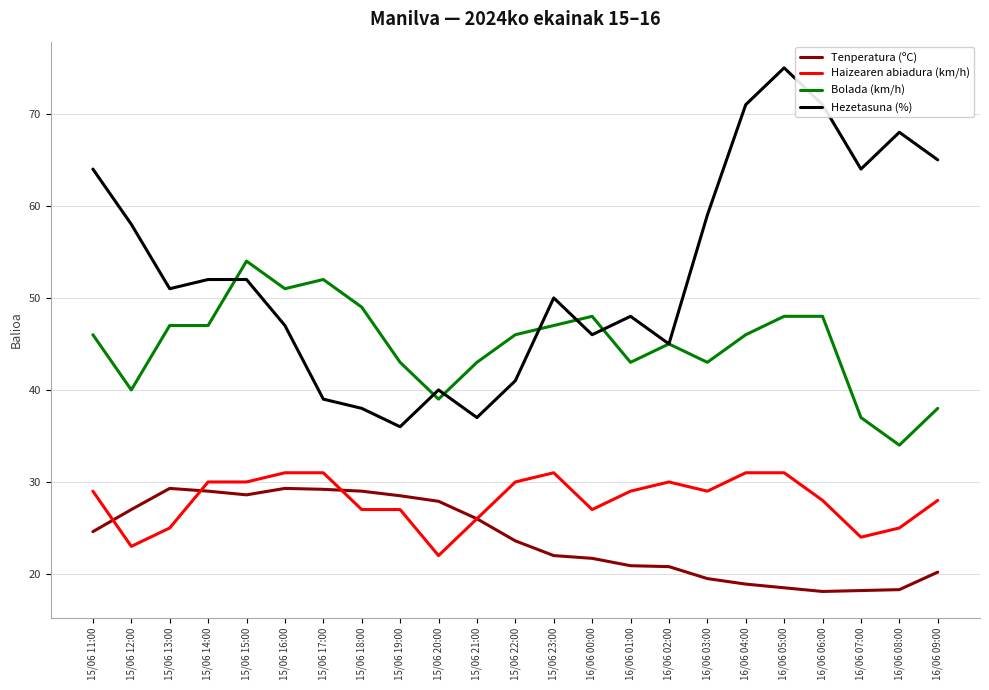

True or false: Tenperatura (ºC) has more than 0 points higher than both neighbors.

True